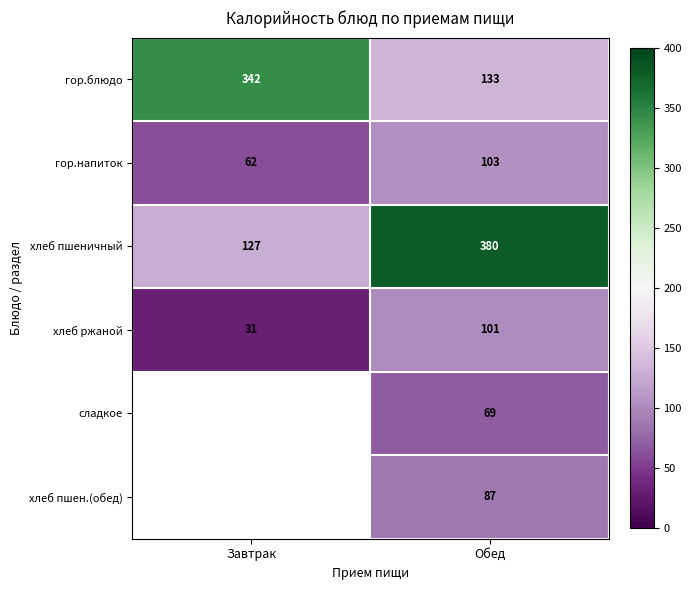

Rank the categories by хлеб ржаной value from lowest to highest.

Завтрак, Обед